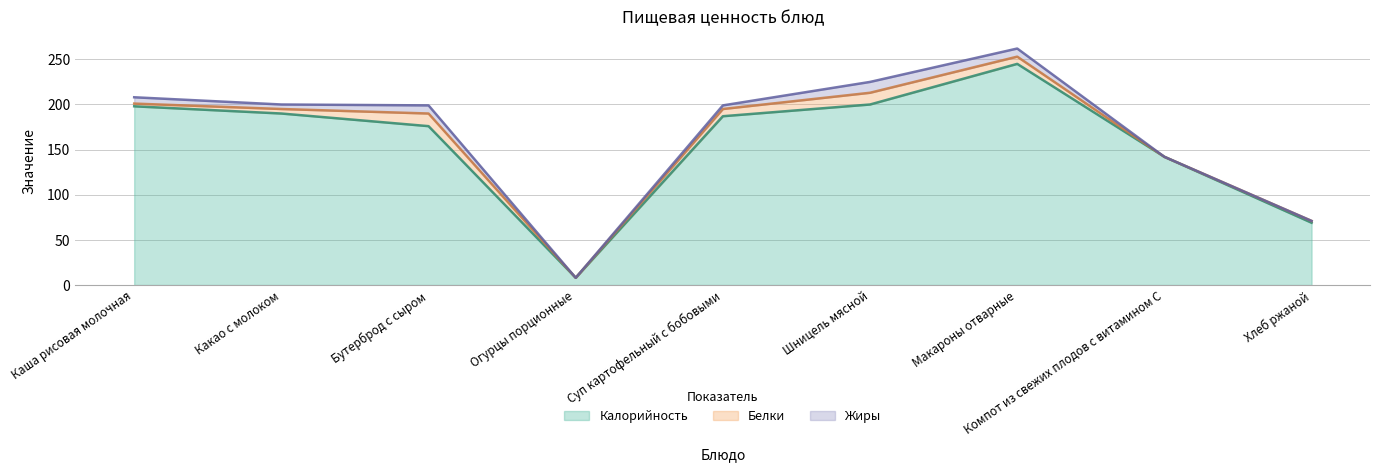

Rank the series at Шницель мясной from lowest to highest value.

Жиры, Белки, Калорийность